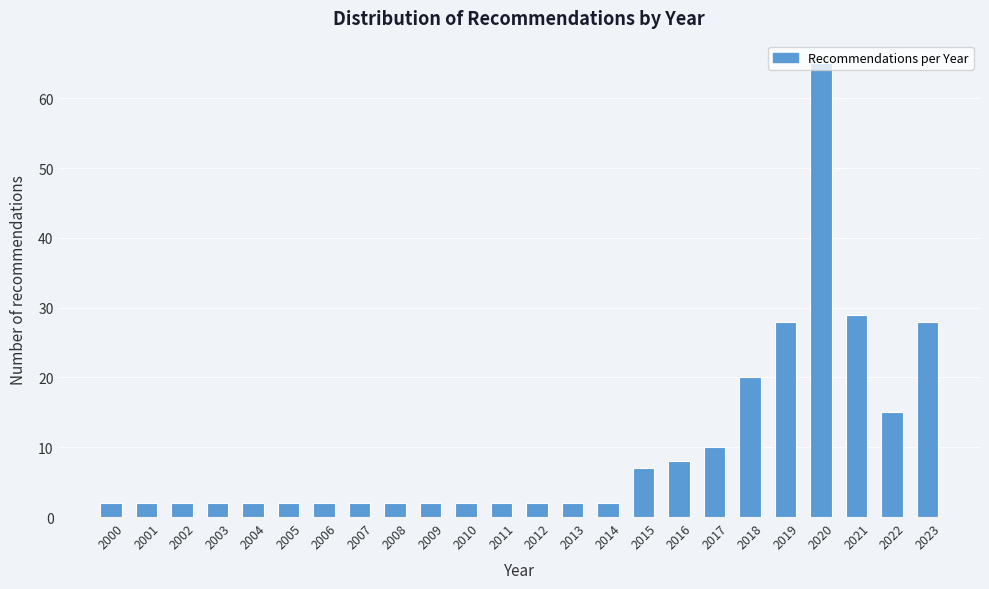

Between 2023 and 2008, which is larger?

2023